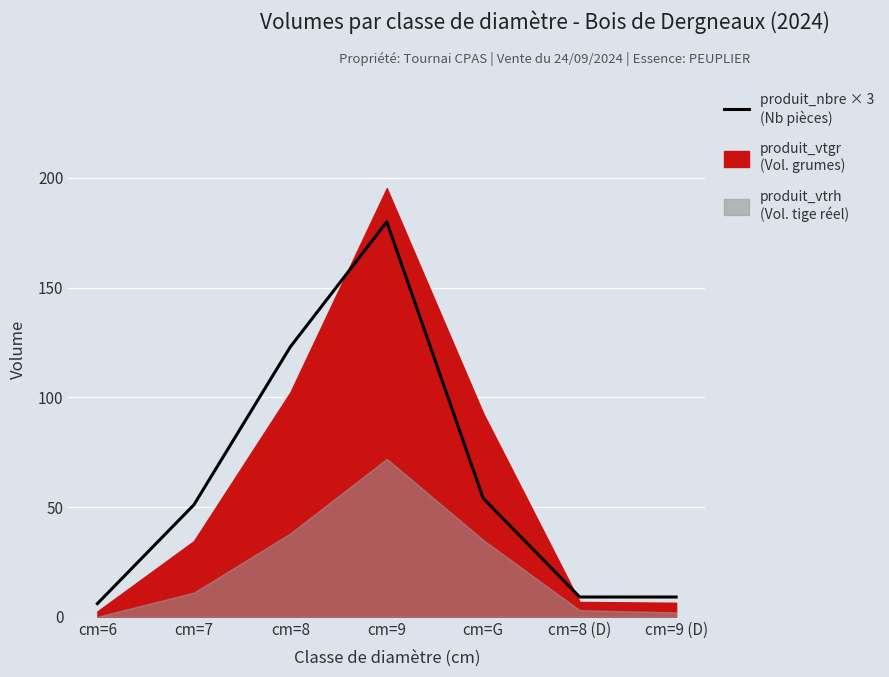

The value at cm=8 is 123. True or false?

True